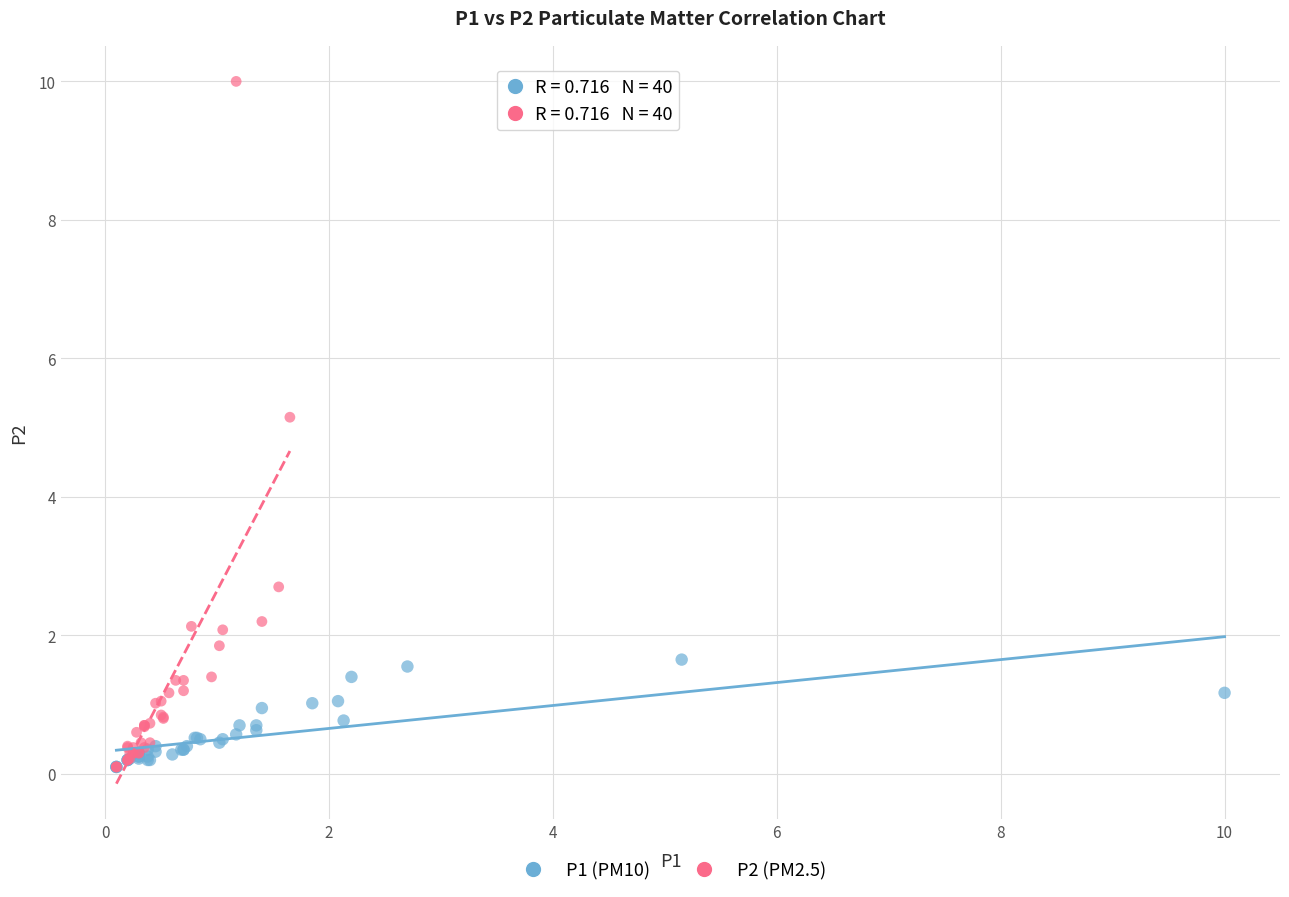

Which series has the widest spread of Y values?

P2 (PM2.5)